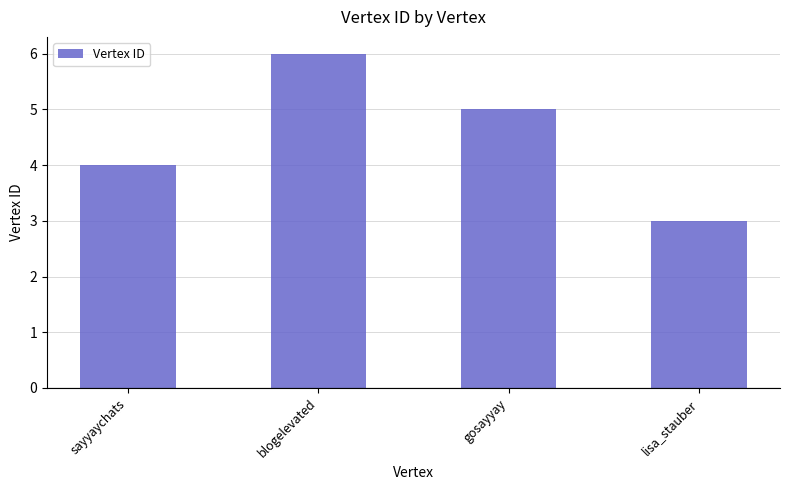

What is the change in value from blogelevated to lisa_stauber?

-3